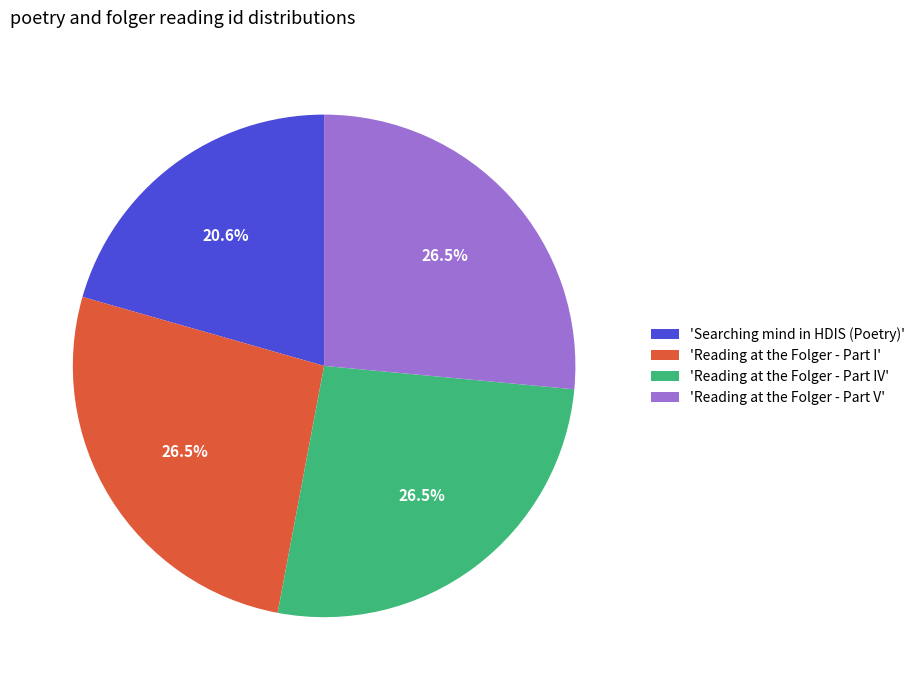

Combined, do 'Reading at the Folger - Part IV' and 'Reading at the Folger - Part V' account for over 50%?

Yes